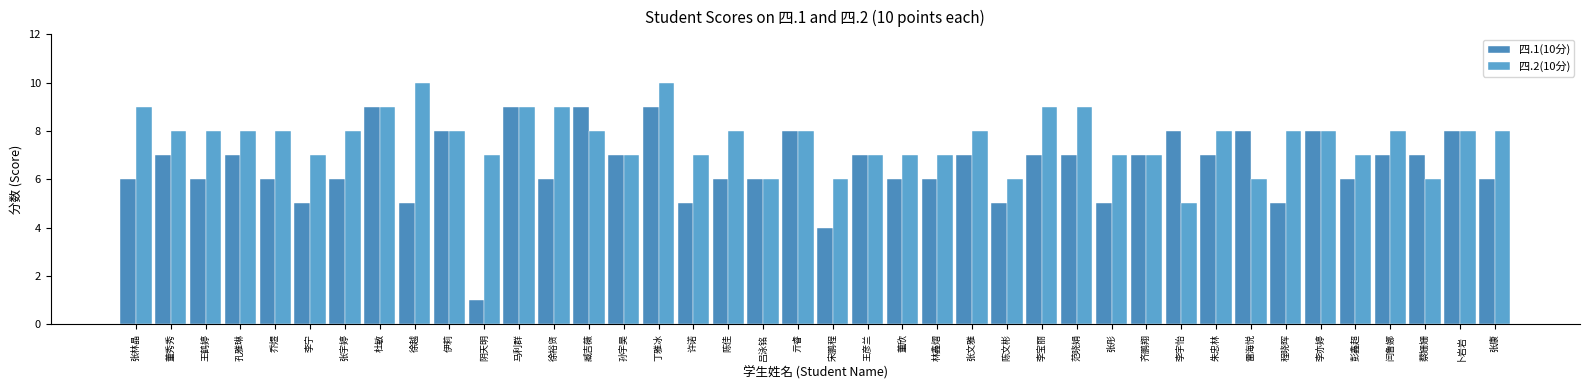

Reading right to left, extract all data points from this chart.

四.1(10分): 张康=6	卜岩岩=8	蔡姗姗=7	闫鲁娜=7	彭鑫超=6	李亦婷=8	程晓晖=5	雷海悦=8	朱忠林=7	李宇怡=8	齐鹏翔=7	张彤=5	范晓娟=7	李宝丽=7	陈文彬=5	张文雅=7	林鑫熠=6	董欣=6	王彦兰=7	宋鹏程=4	亓睿=8	吕泳铭=6	陈佳=6	许诺=5	丁雅冰=9	孙宇昊=7	臧吉薇=9	徐裕贤=6	马利群=9	阴天明=1	伊莉=8	徐越=5	杜敏=9	张宇婷=6	李宁=5	乔煜=6	孔雅琳=7	王鹤婷=6	董秀秀=7	张林晶=6
四.2(10分): 张康=8	卜岩岩=8	蔡姗姗=6	闫鲁娜=8	彭鑫超=7	李亦婷=8	程晓晖=8	雷海悦=6	朱忠林=8	李宇怡=5	齐鹏翔=7	张彤=7	范晓娟=9	李宝丽=9	陈文彬=6	张文雅=8	林鑫熠=7	董欣=7	王彦兰=7	宋鹏程=6	亓睿=8	吕泳铭=6	陈佳=8	许诺=7	丁雅冰=10	孙宇昊=7	臧吉薇=8	徐裕贤=9	马利群=9	阴天明=7	伊莉=8	徐越=10	杜敏=9	张宇婷=8	李宁=7	乔煜=8	孔雅琳=8	王鹤婷=8	董秀秀=8	张林晶=9